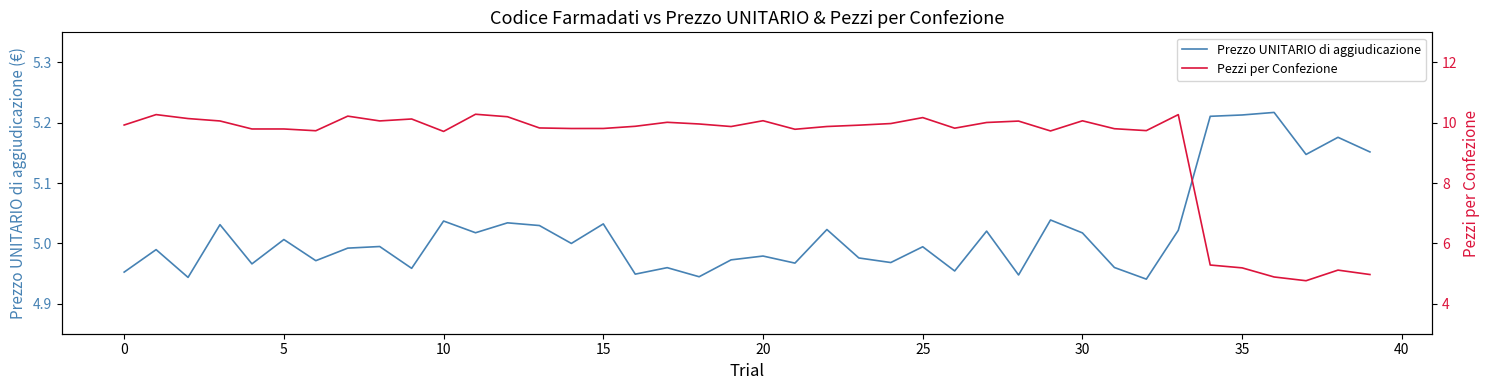

What is the value of the Pezzi per Confezione point at the 1st from the left?

9.9